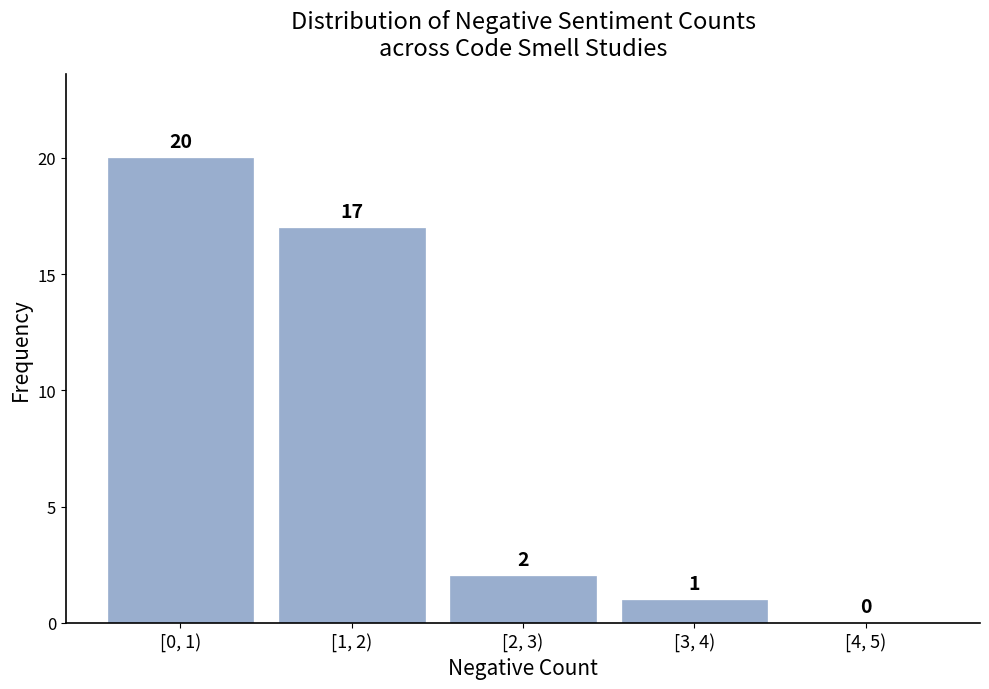

Reading left to right, extract all data points from this chart.

[0, 1)=20	[1, 2)=17	[2, 3)=2	[3, 4)=1	[4, 5)=0